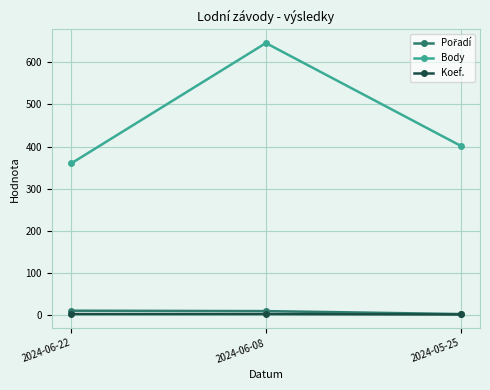

Which label corresponds to the largest value in the chart?

2024-06-08